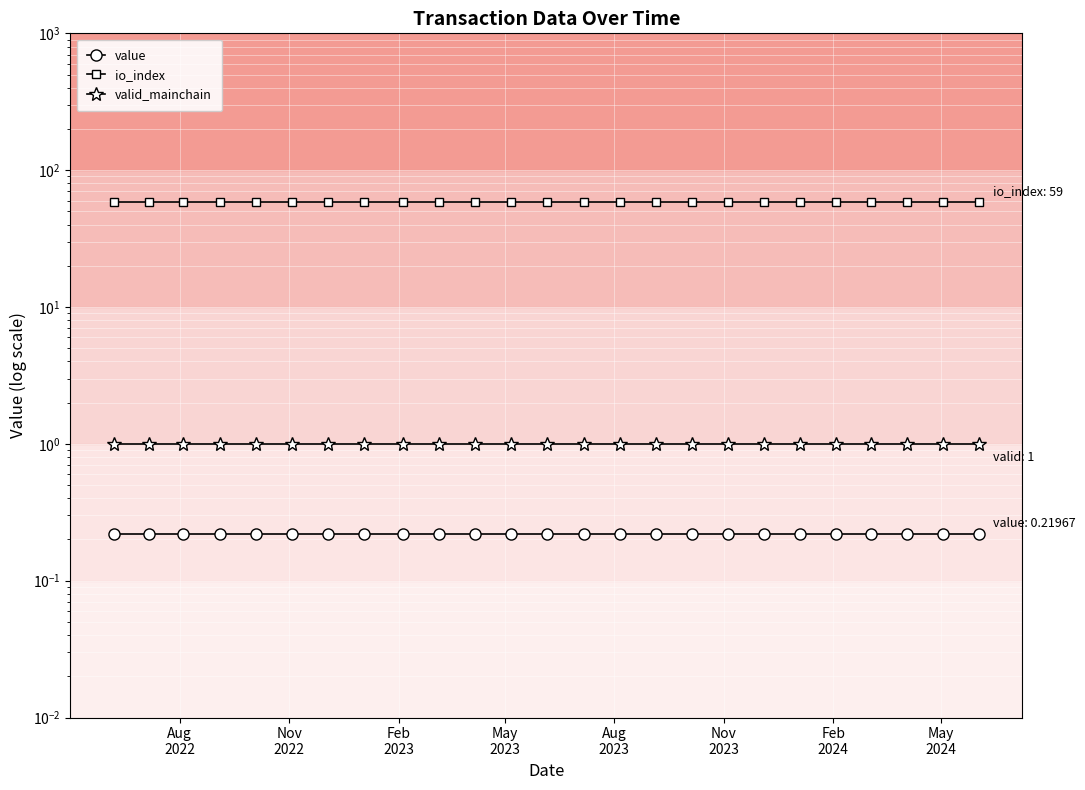

True or false: io_index has more than 1 points higher than both neighbors.

False